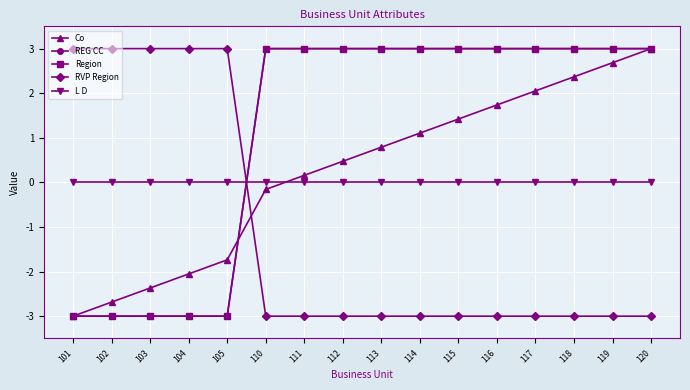

Does the chart have visible grid lines?

Yes